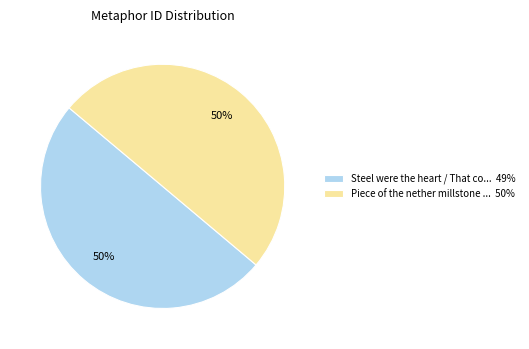

Is the sum of Piece of the nether millstone ... 50% and Steel were the heart / That co... 49% greater than half?

Yes